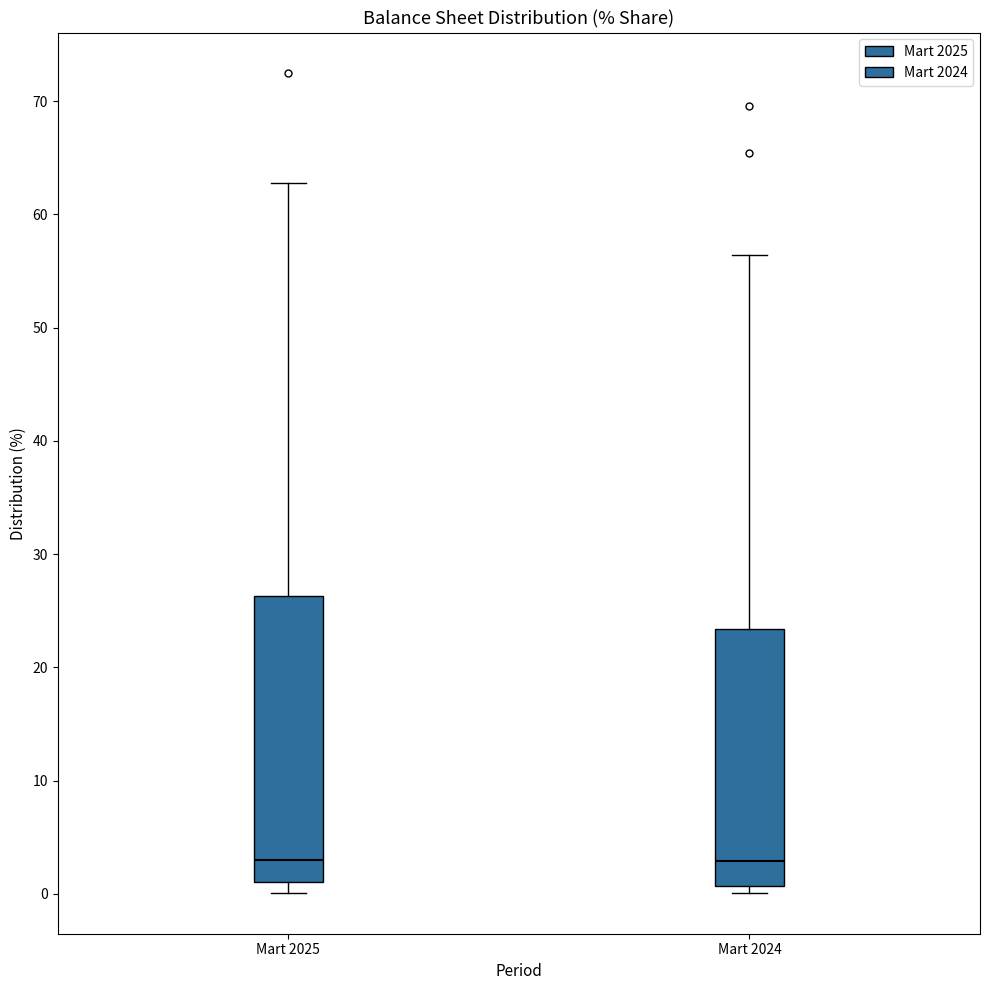

Where does the median line of the box for Mart 2024 sit on the y-axis? The values are not printed on the chart, so give them approximately, as read against the axis.

3